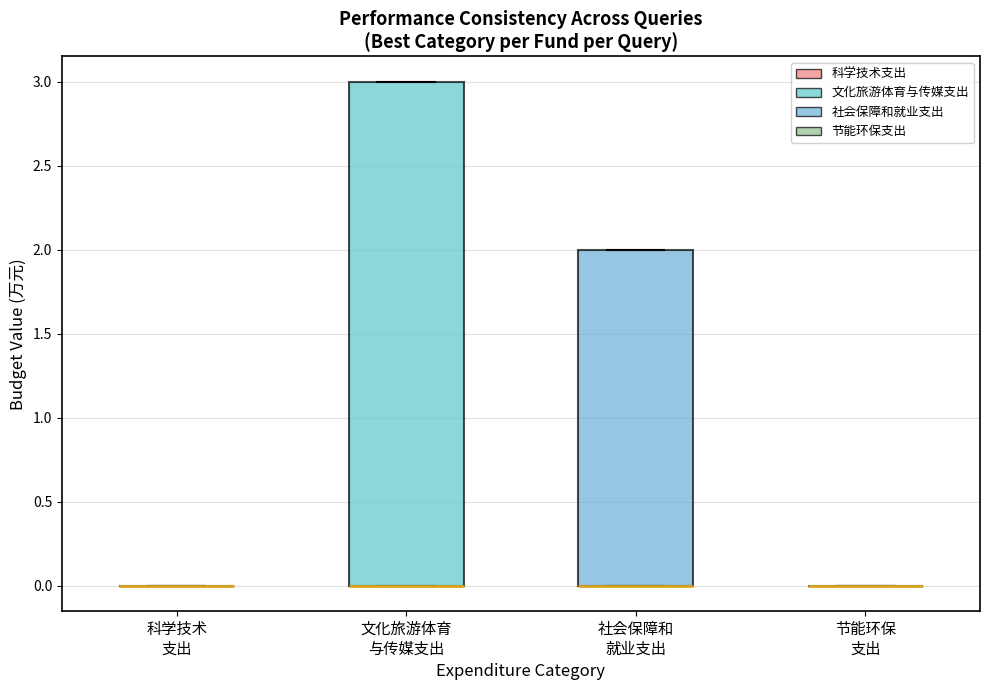

Which box is the tallest, from its lower edge to its upper edge?

文化旅游体育 与传媒支出